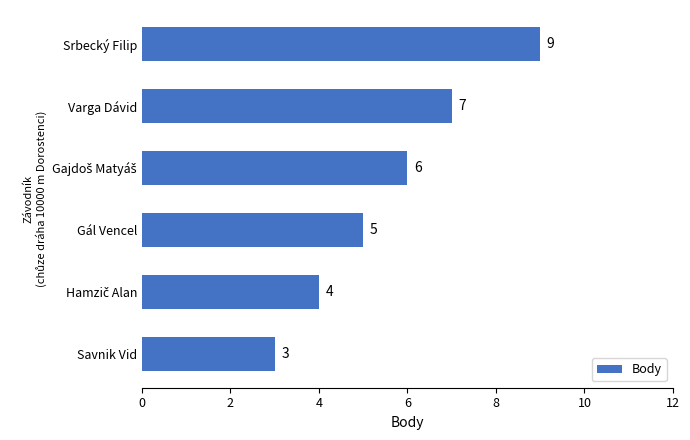

Reading top to bottom, what are all the values shown in this chart?

9	7	6	5	4	3